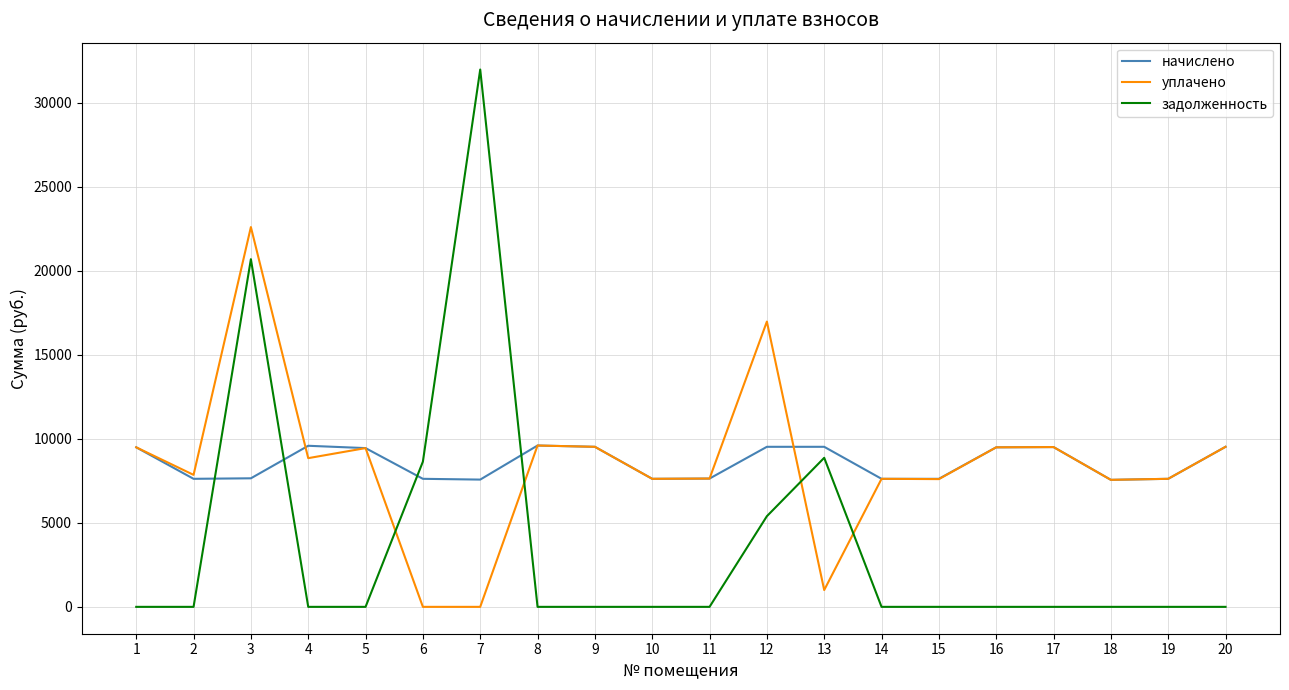

What is the difference between the highest and lowest values at 14?

7618.6